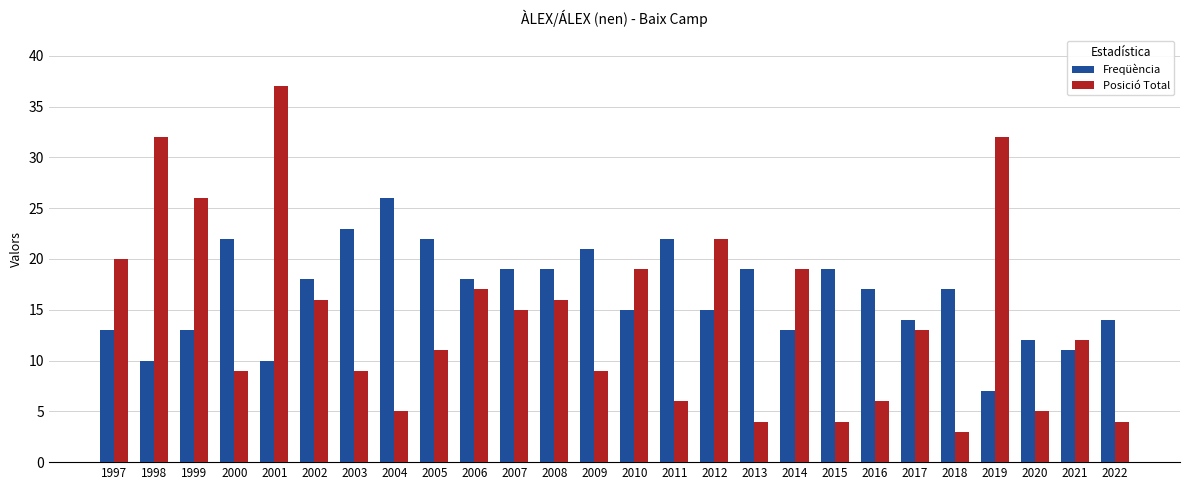

How many bars are there in total?

52